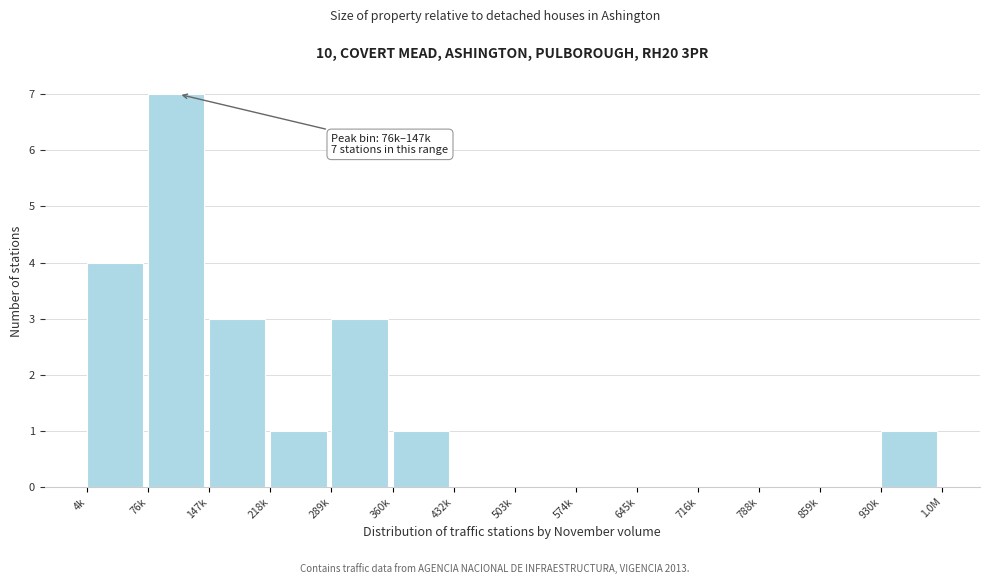

Reading left to right, extract all data points from this chart.

4k=4	76k=7	147k=3	218k=1	289k=3	360k=1	432k=0	503k=0	574k=0	645k=0	716k=0	788k=0	859k=0	930k=1